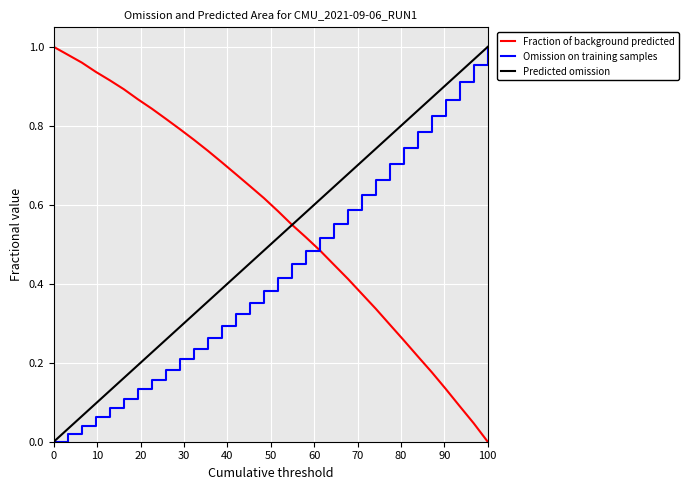

List the series in order of their overall mean, highest first.

Fraction of background predicted, Predicted omission, Omission on training samples